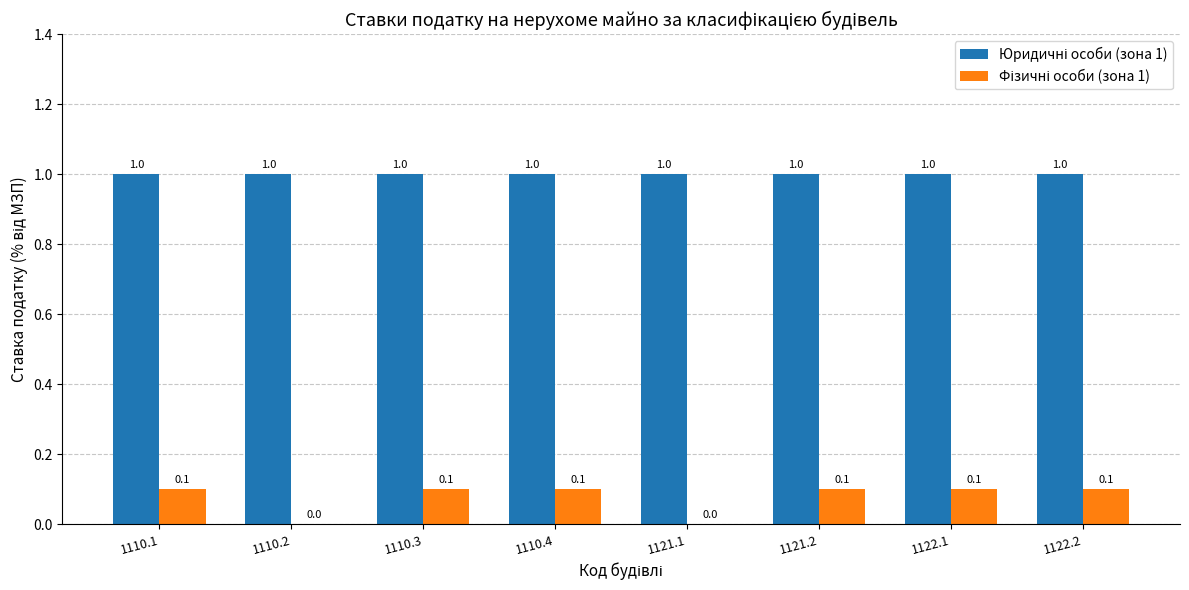

What is the greatest value displayed?

1.0